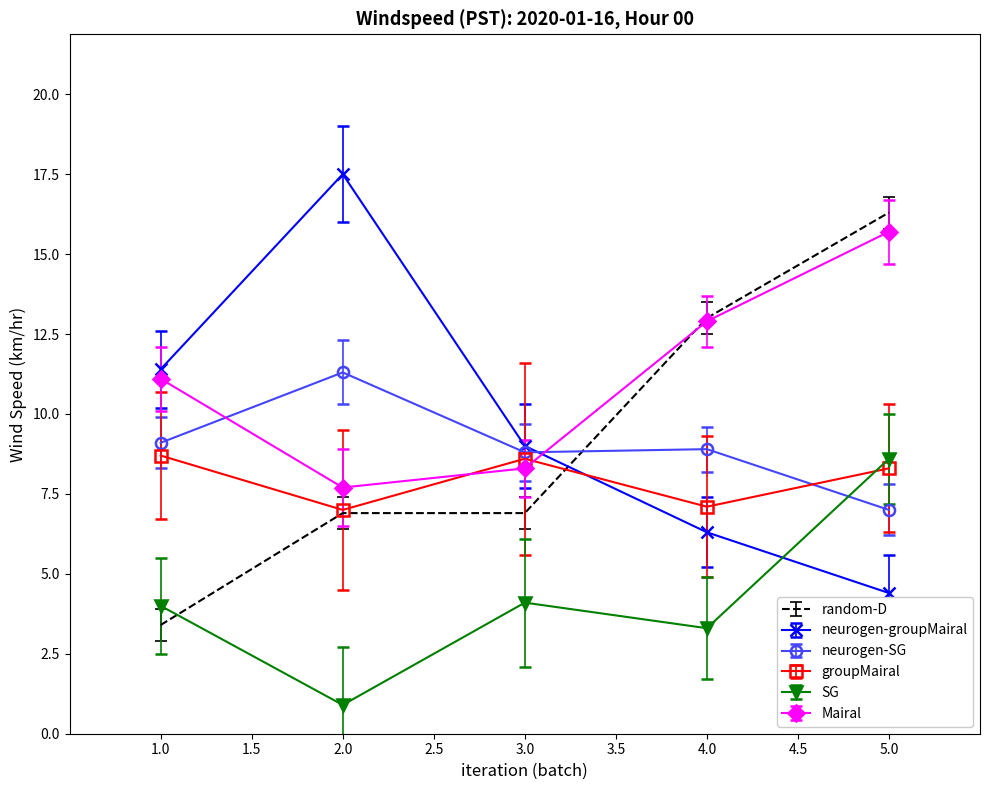

The SG series shows 2.5 at 3.0. True or false?

False